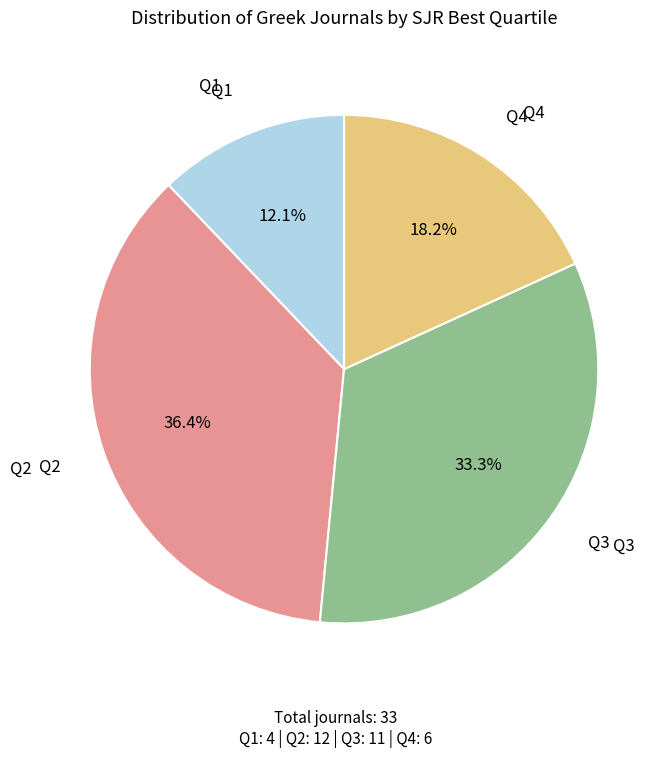

How many segments does this pie chart have?

4